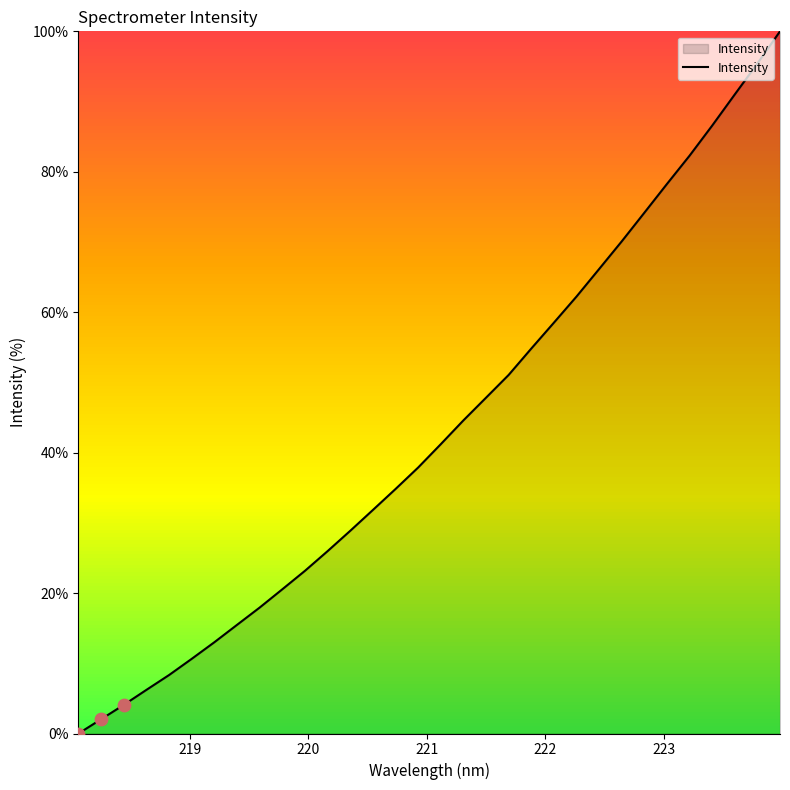

What is the greatest value displayed?

100.0